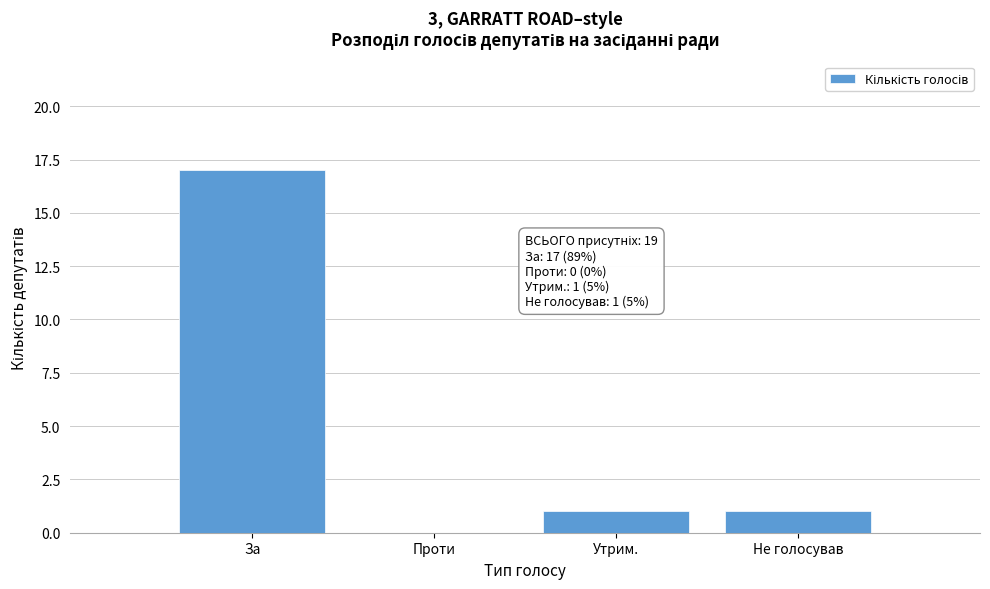

Reading right to left, extract all data points from this chart.

Не голосував=1	Утрим.=1	Проти=0	За=17